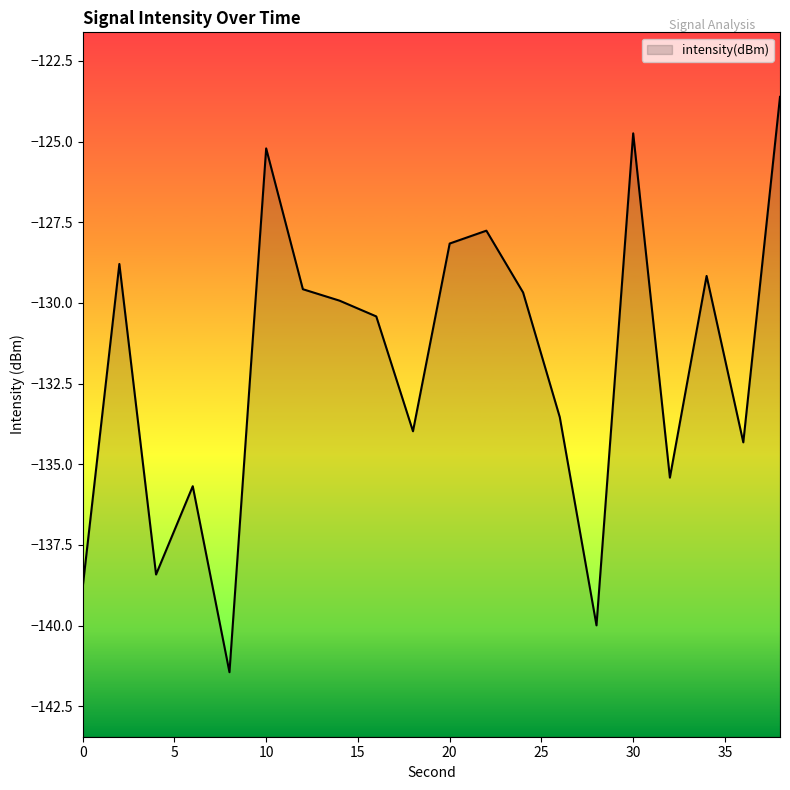

Between 0 and 16, which is larger?

16